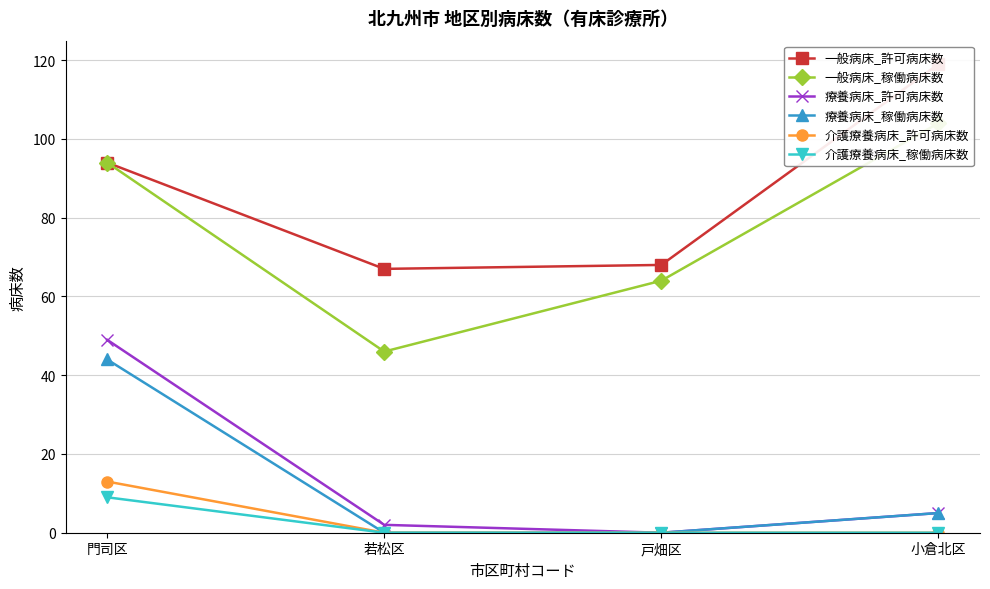

At 戸畑区, list the series in order from largest to smallest.

一般病床_許可病床数, 一般病床_稼働病床数, 療養病床_許可病床数, 療養病床_稼働病床数, 介護療養病床_許可病床数, 介護療養病床_稼働病床数